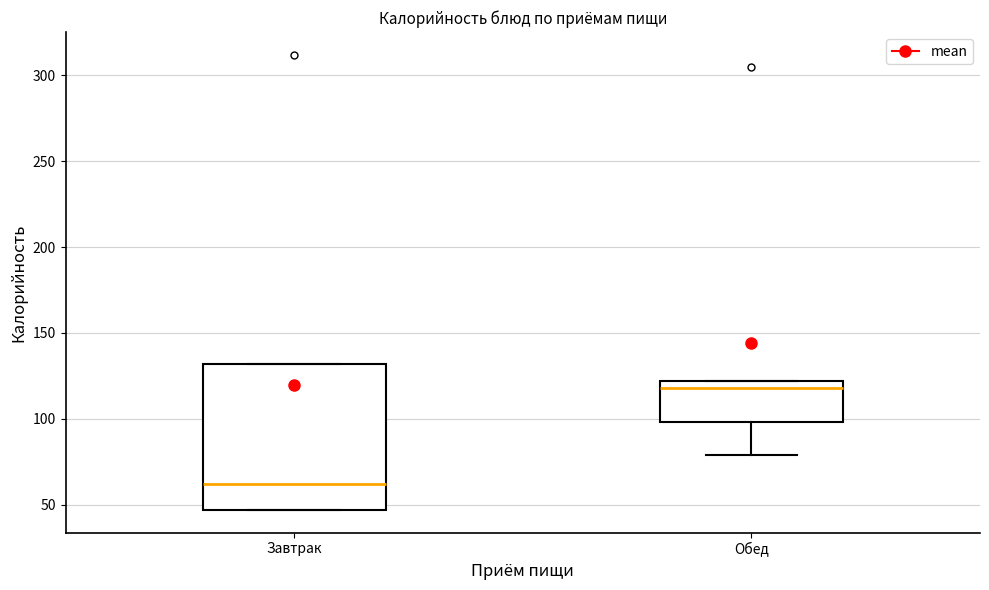

Reading left to right, read every box against the y-axis: the position of its median line, the range the box covers, and the ends of its whiskers. The values are not printed on the chart, so give them approximately, as read against the axis.

Завтрак: median 60, box 45 to 130, whiskers 45 to 130
Обед: median 120 (just below the box's upper edge), box 100 to 120, whiskers 80 to 120